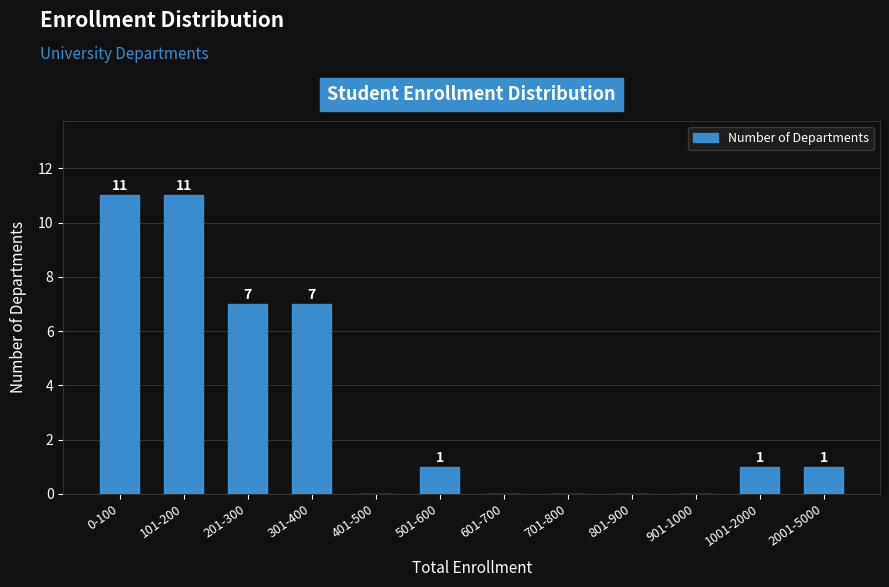

Reading left to right, transcribe all the data shown in this chart.

0-100=11	101-200=11	201-300=7	301-400=7	401-500=0	501-600=1	601-700=0	701-800=0	801-900=0	901-1000=0	1001-2000=1	2001-5000=1